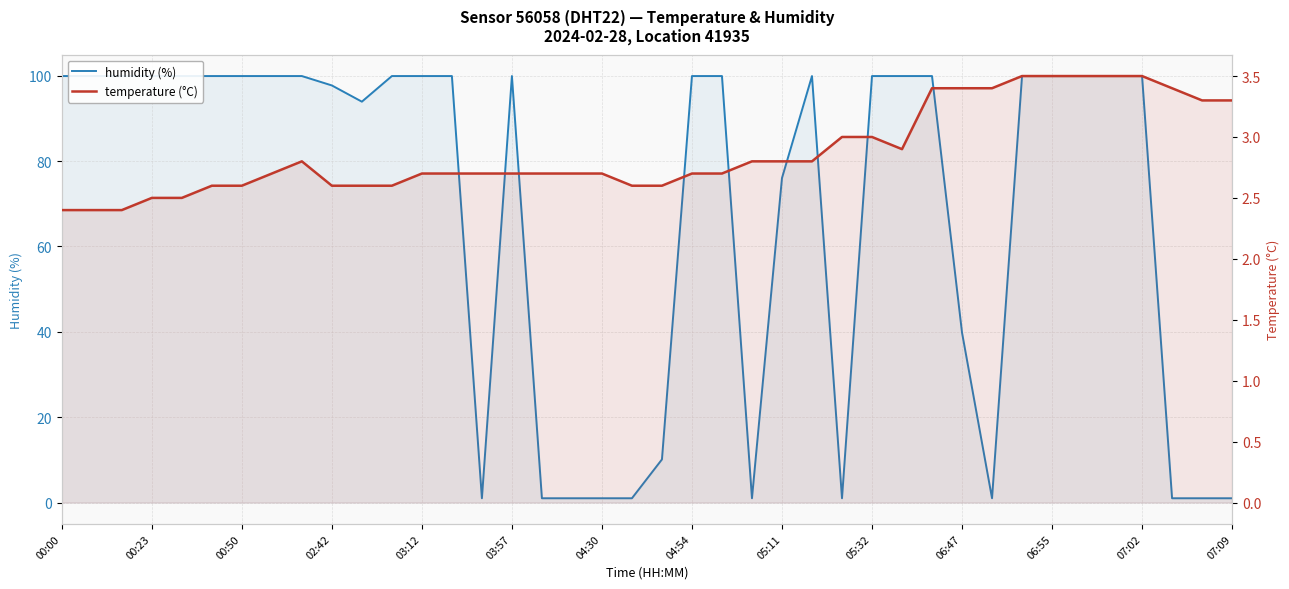

Which series has the largest range (max minus min)?

humidity (%)